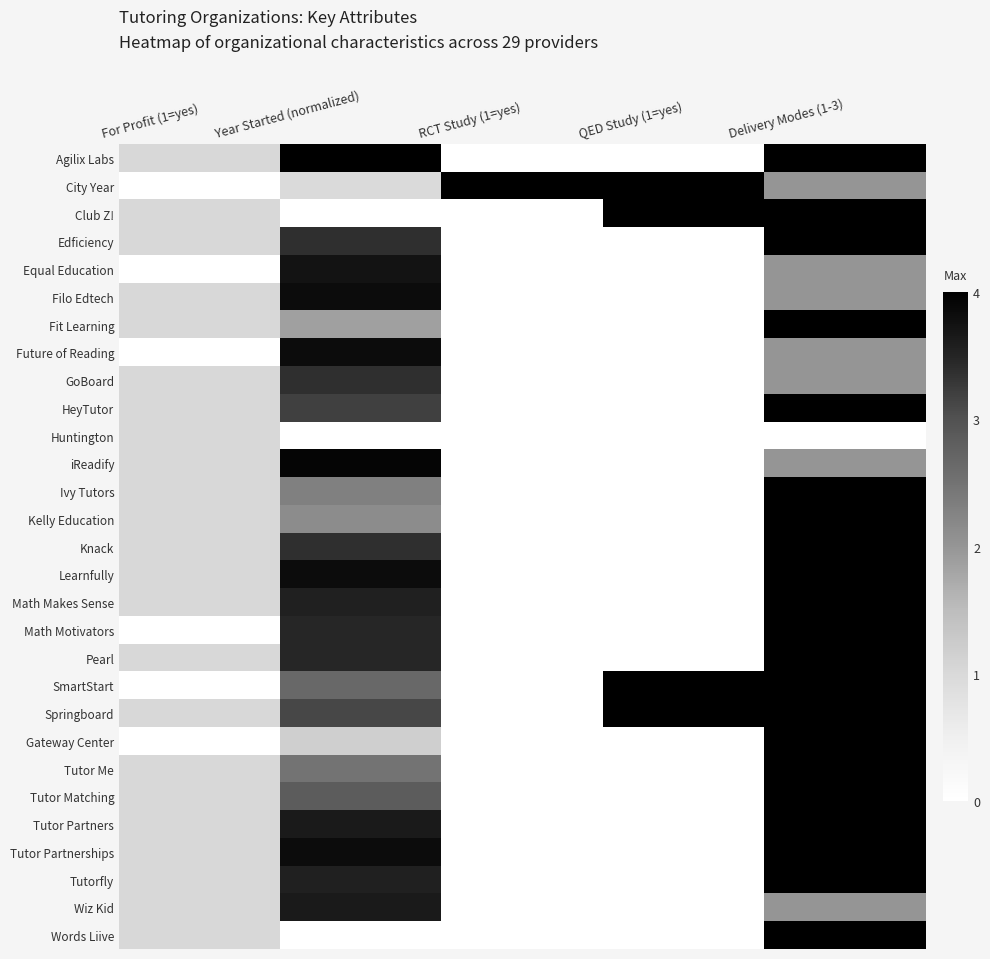

At For Profit (1=yes), list the series in order from smallest to largest.

City Year, Equal Education, Future of Reading, Math Motivators, SmartStart, Gateway Center, Agilix Labs, Club Z!, Edficiency, Filo Edtech, Fit Learning, GoBoard, HeyTutor, Huntington, iReadify, Ivy Tutors, Kelly Education, Knack, Learnfully, Math Makes Sense, Pearl, Springboard, Tutor Me, Tutor Matching, Tutor Partners, Tutor Partnerships, Tutorfly, Wiz Kid, Words Liive